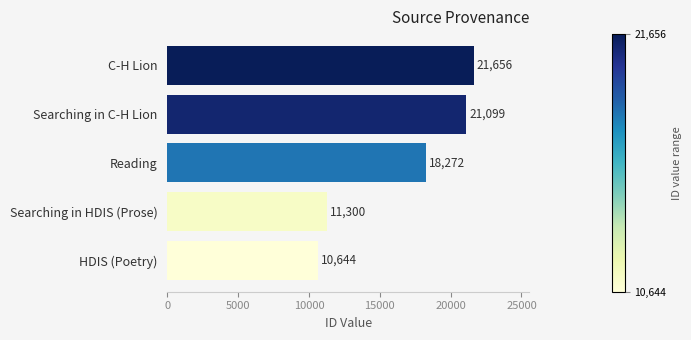

The value at Reading is 32378. True or false?

False